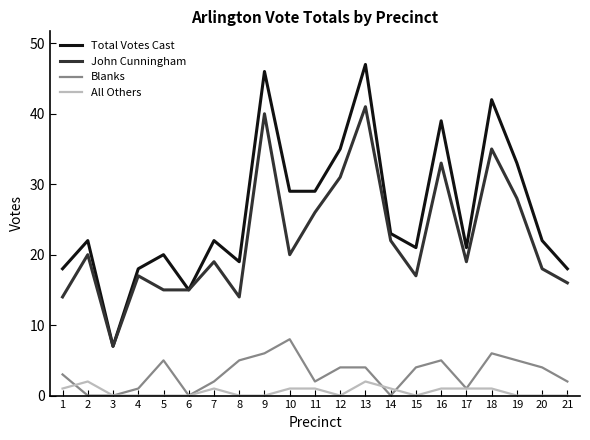

True or false: All Others and John Cunningham intersect in this chart.

False